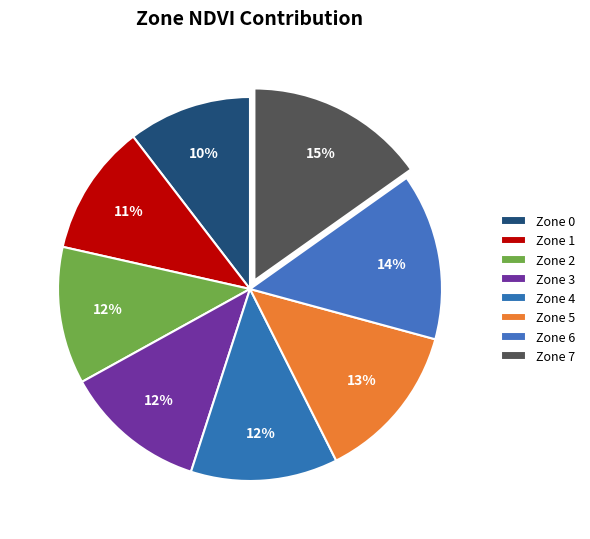

Is the sum of Zone 4 and Zone 2 greater than half?

No